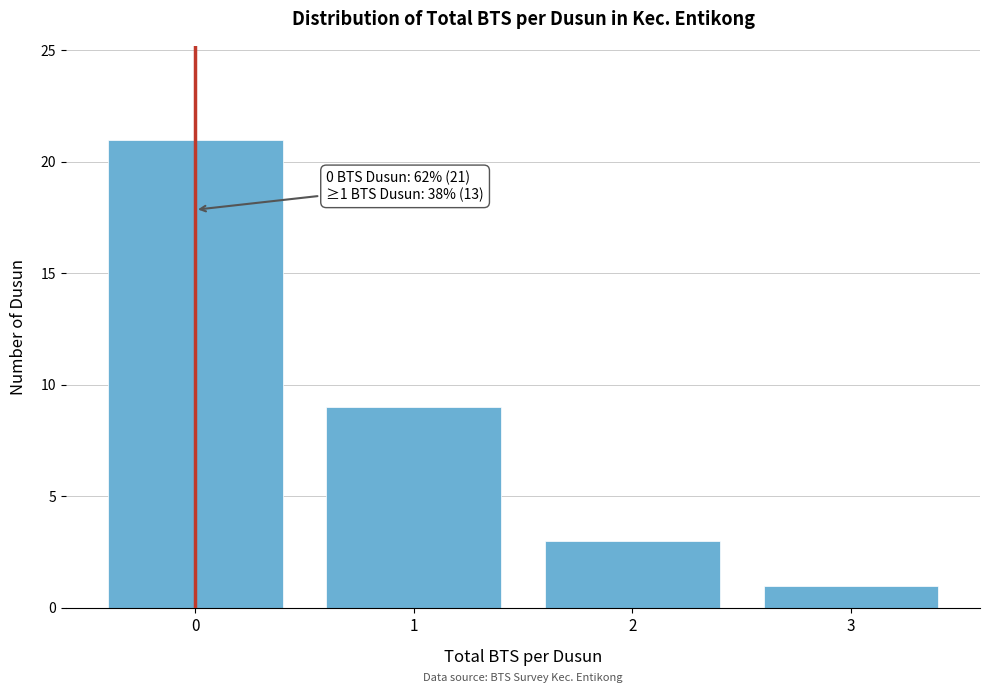

Reading left to right, list all the values displayed in this chart.

0=21	1=9	2=3	3=1